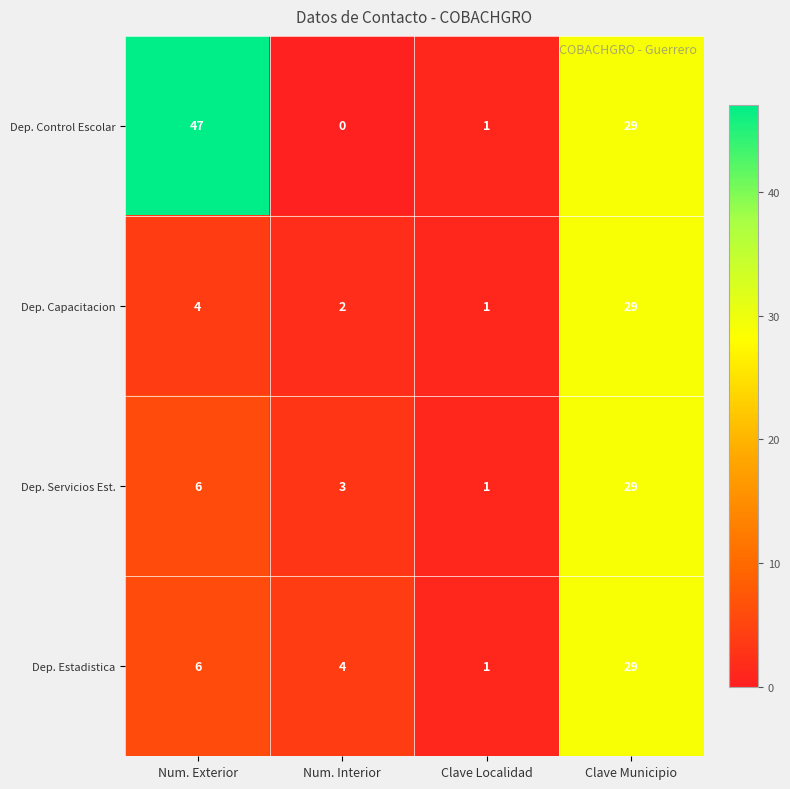

How many categories are shown in the chart?

4